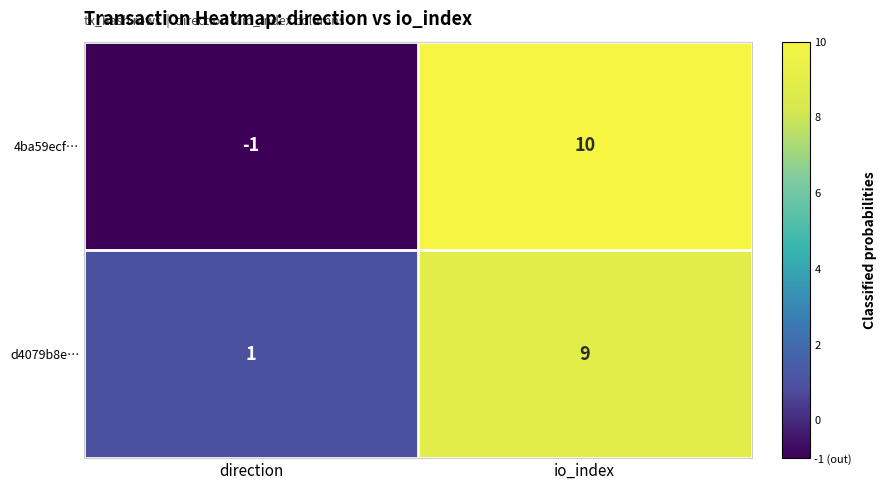

Reading left to right, what are all the values shown in this chart?

4ba59ecf…: -1	10
d4079b8e…: 1	9